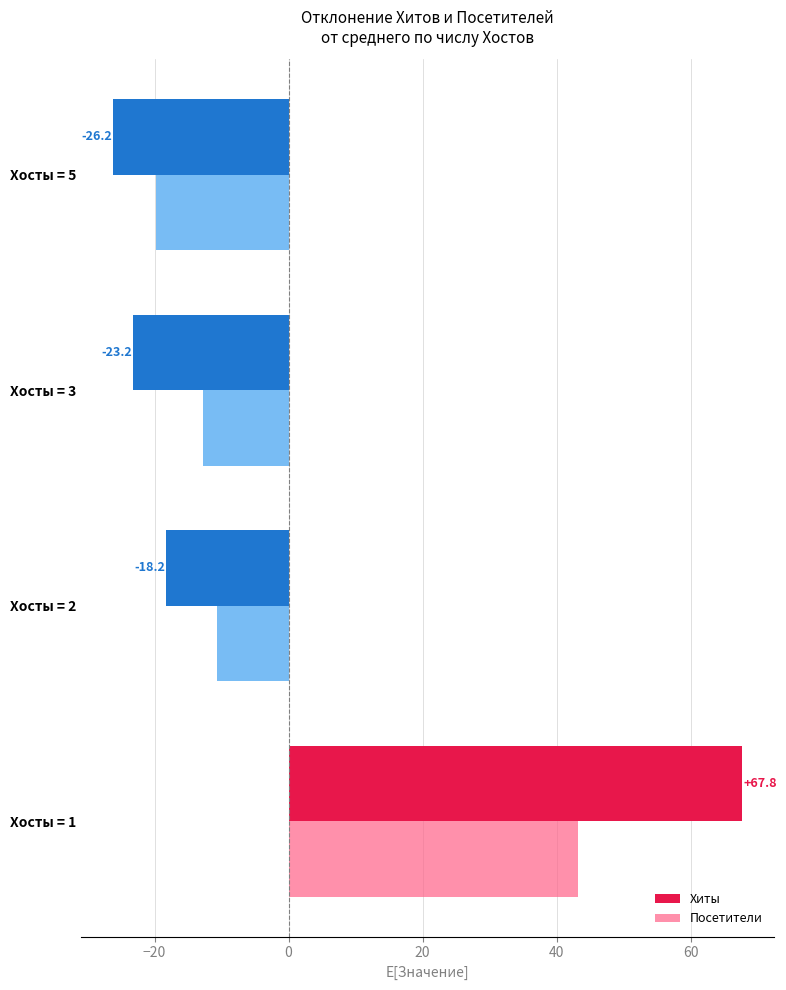

Rank the series by their maximum value, from lowest to highest.

Посетители, Хиты